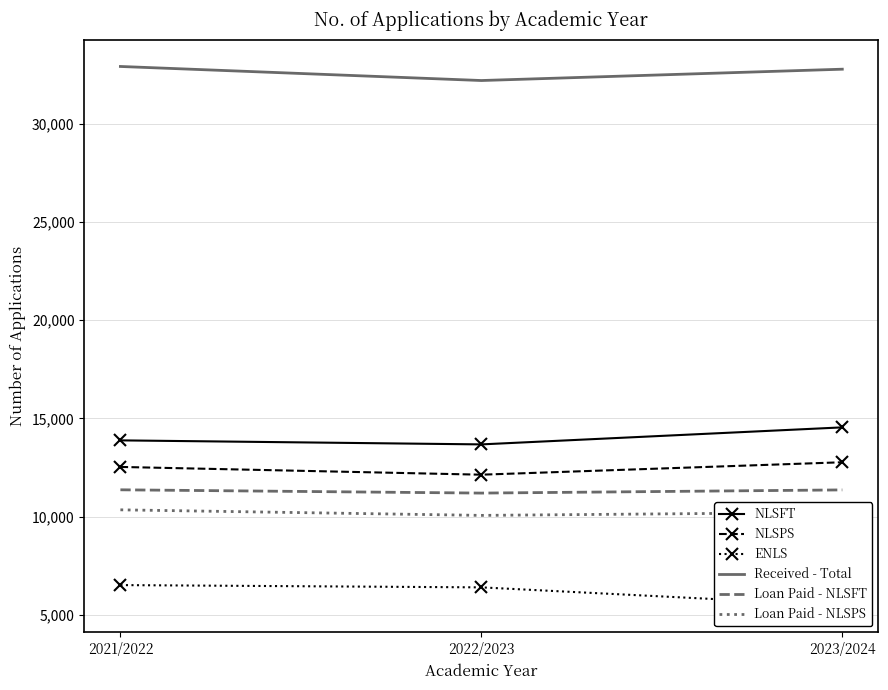

What are all the series names shown in the legend?

NLSFT, NLSPS, ENLS, Received - Total, Loan Paid - NLSFT, Loan Paid - NLSPS